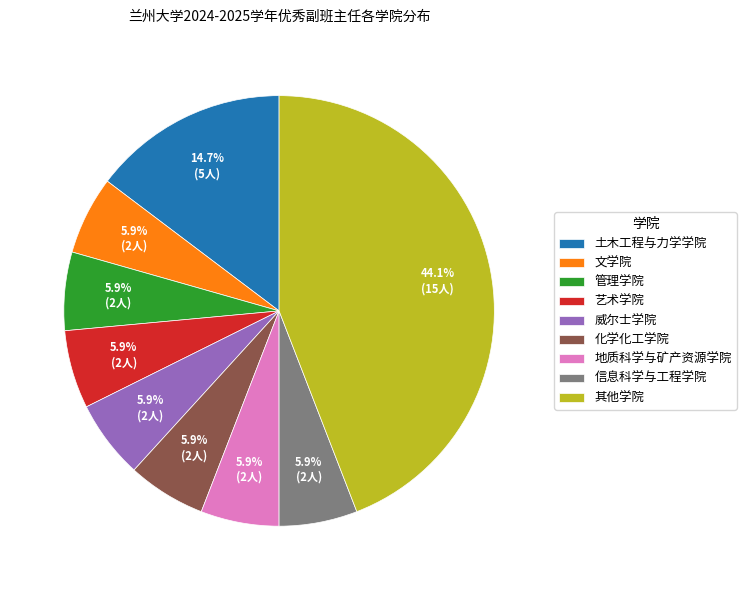

Is there a majority slice in this chart?

No